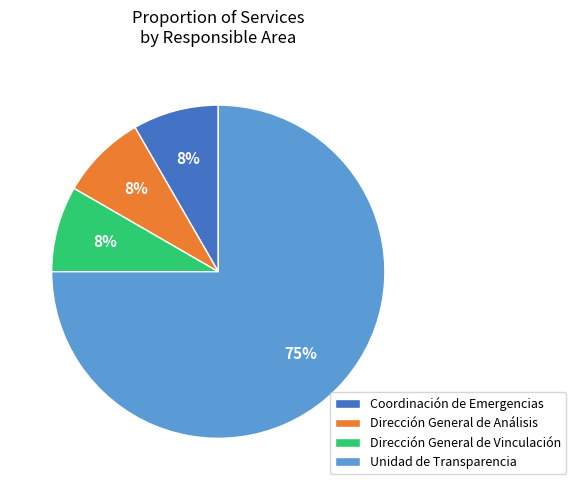

Is the sum of Dirección General de Análisis and Unidad de Transparencia greater than half?

Yes